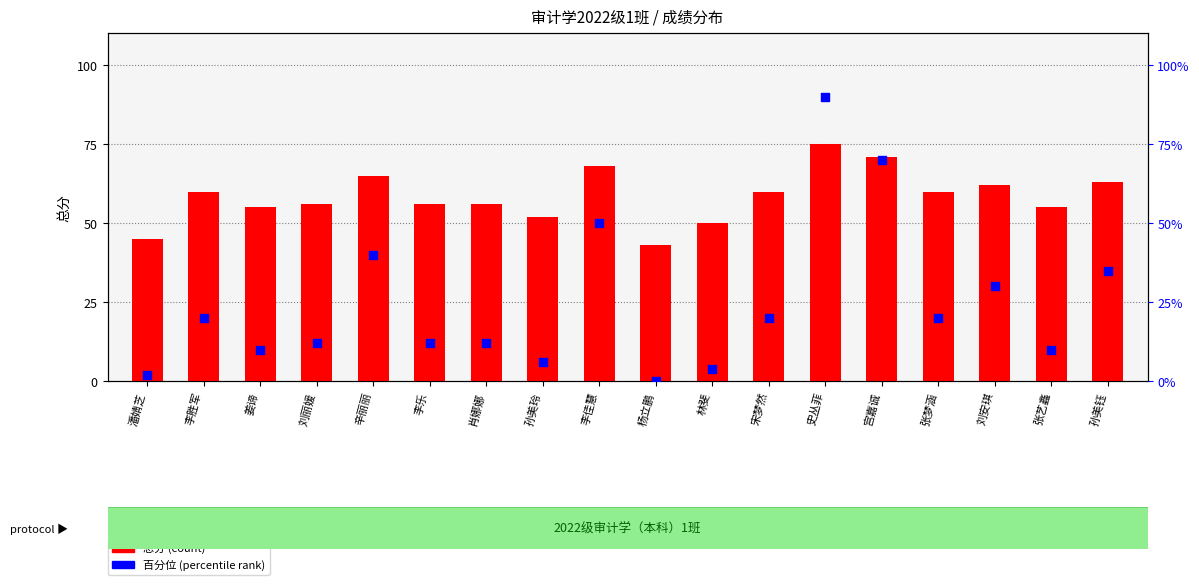

At which category is the sum across all series the highest?

史丛菲